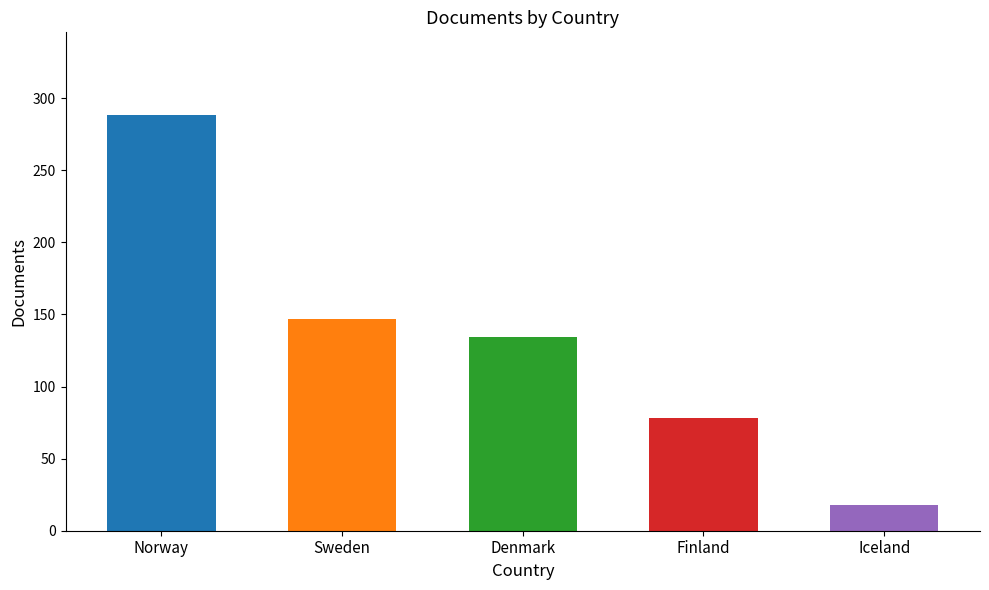

What is the difference between the values at Denmark and Finland?

56